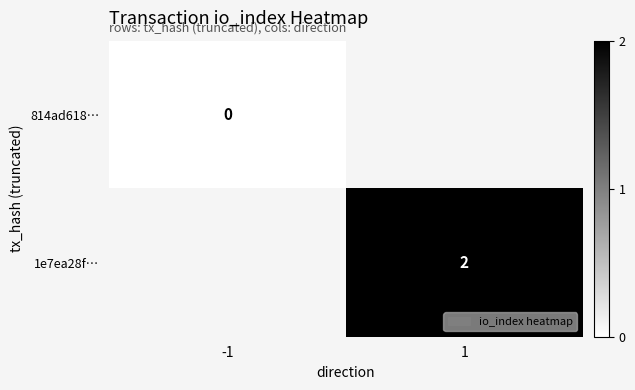

Which has a higher value, -1 or 1?

1